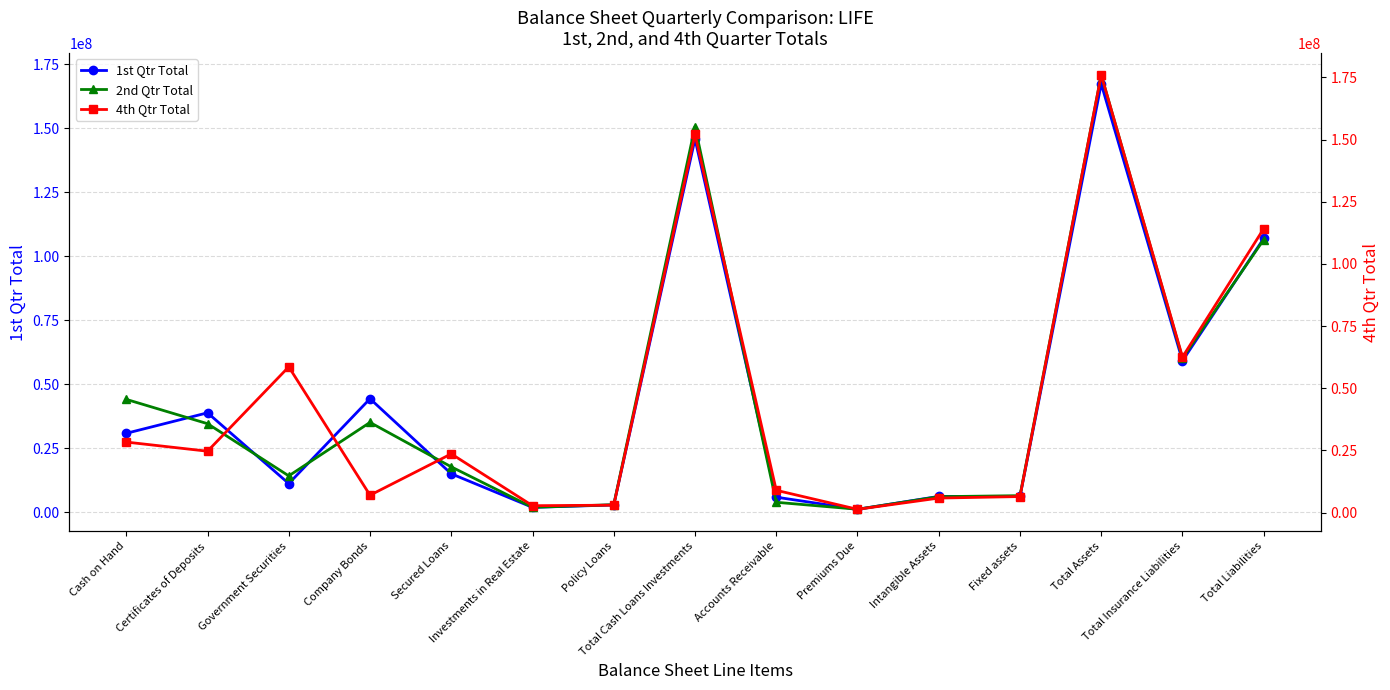

The 4th Qtr Total series shows 85564736 at Government Securities. True or false?

False